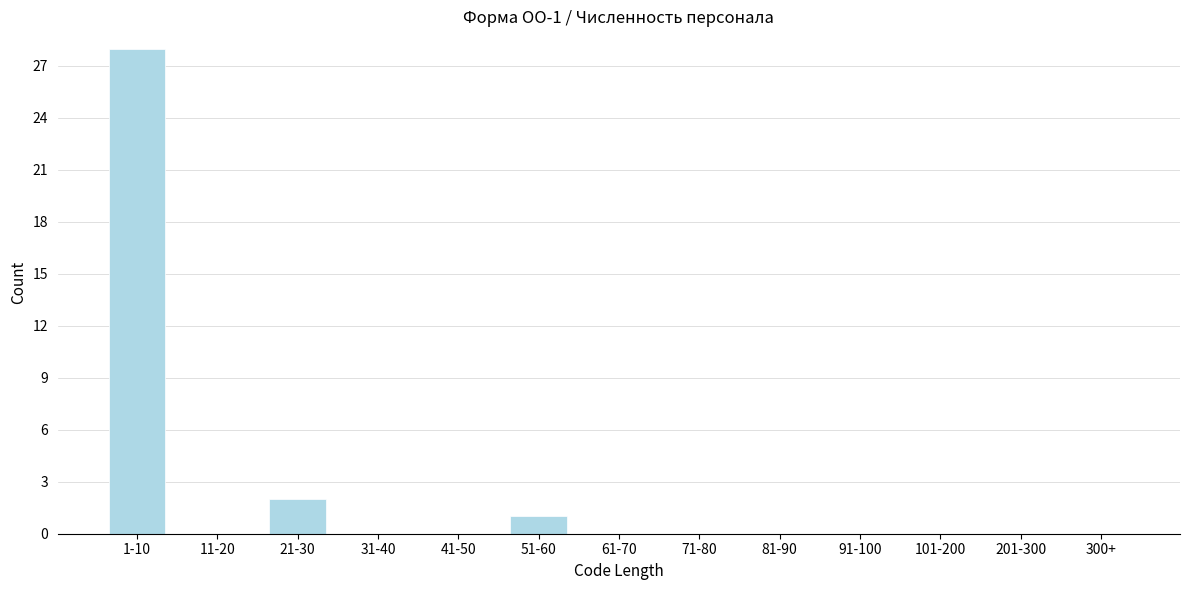

Reading left to right, list all the values displayed in this chart.

1-10=28	11-20=0	21-30=2	31-40=0	41-50=0	51-60=1	61-70=0	71-80=0	81-90=0	91-100=0	101-200=0	201-300=0	300+=0